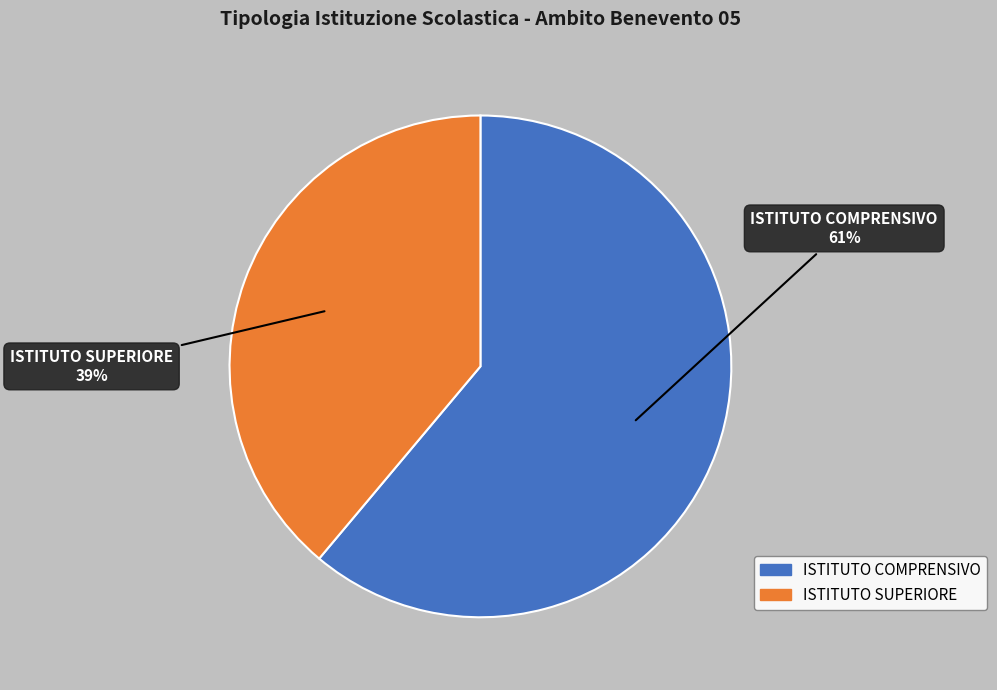

What is the majority slice?

ISTITUTO COMPRENSIVO